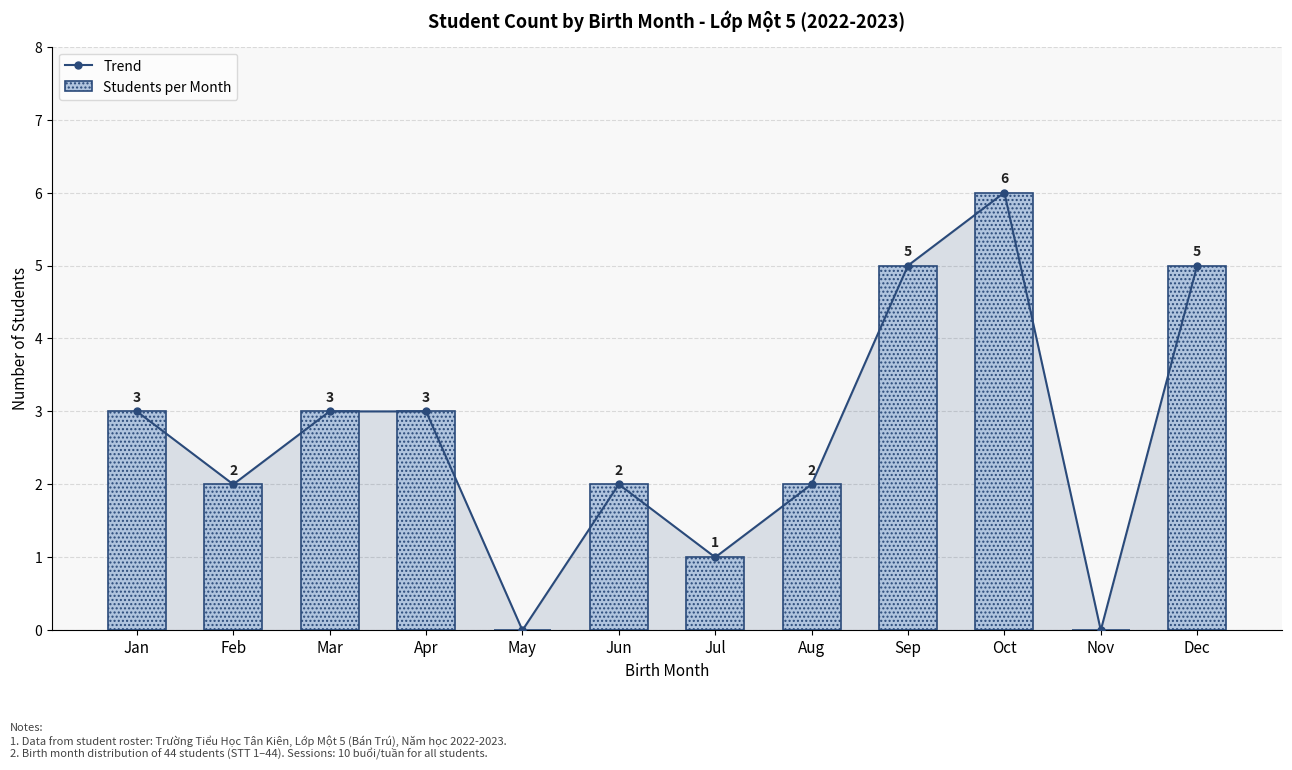

What is the maximum value for Students per Month?

6